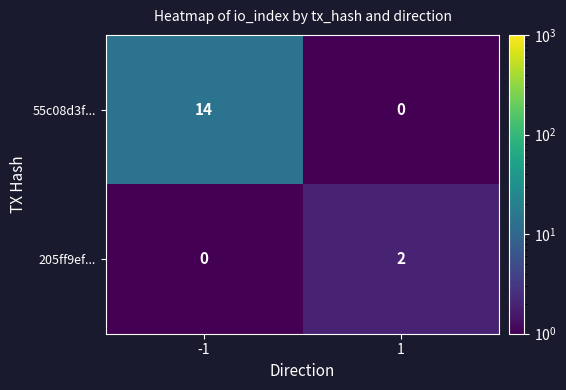

How many data points does each series have?

2